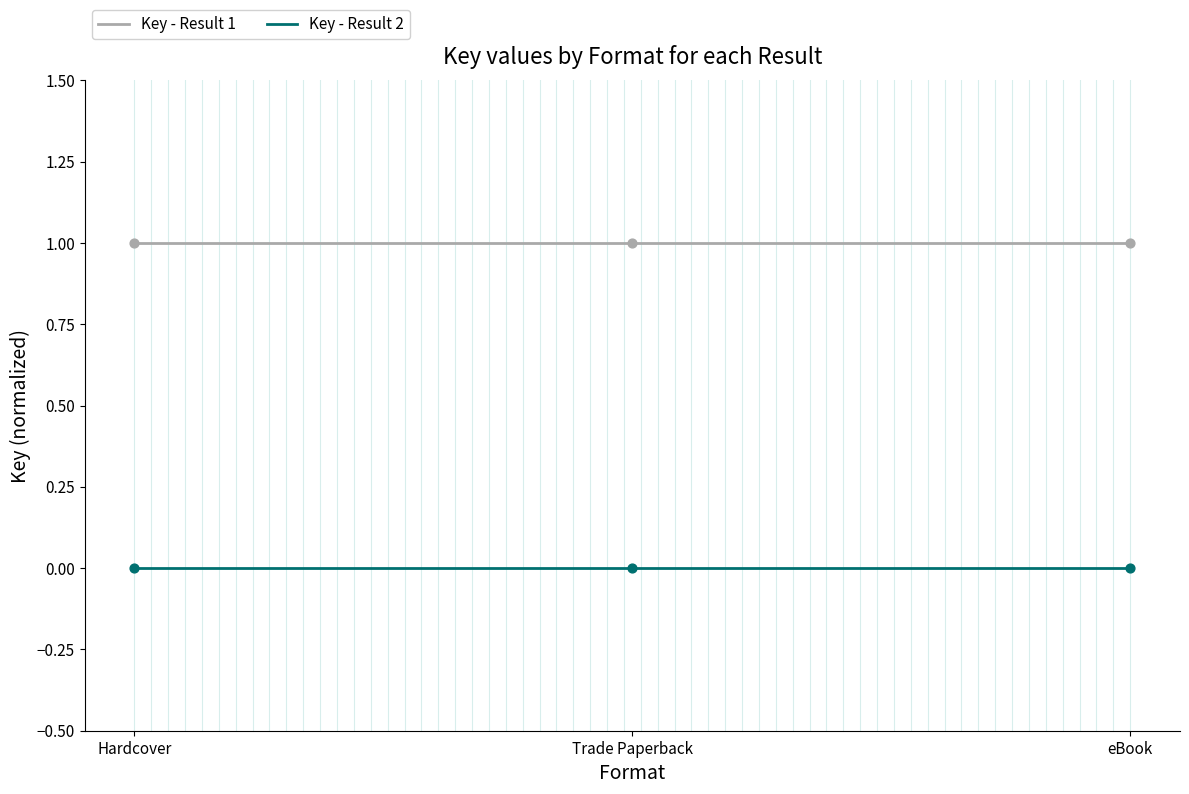

Rank the series at Trade Paperback from highest to lowest value.

Key - Result 1, Key - Result 2